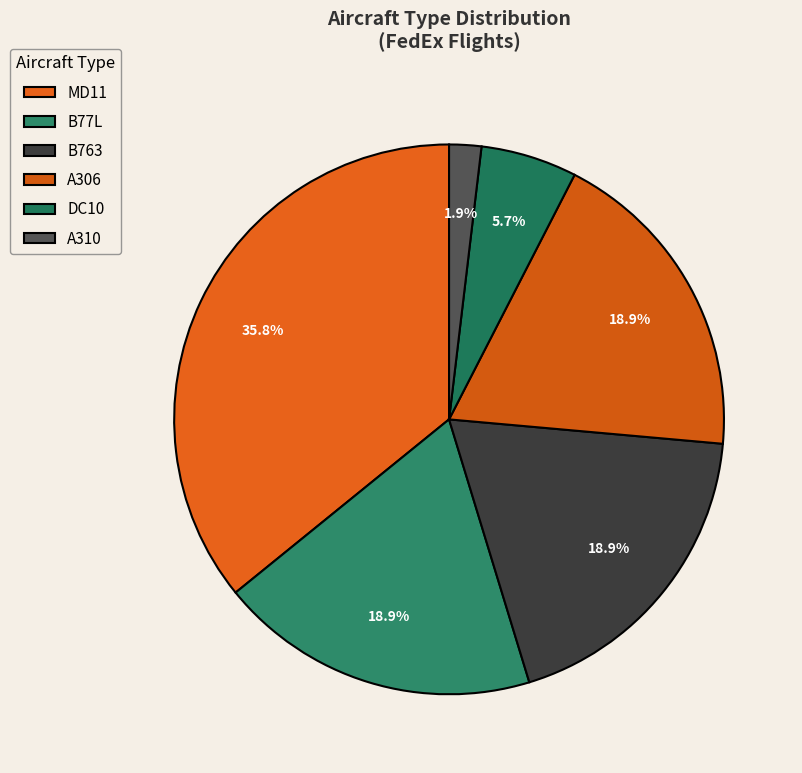

Which slice is the smallest?

A310